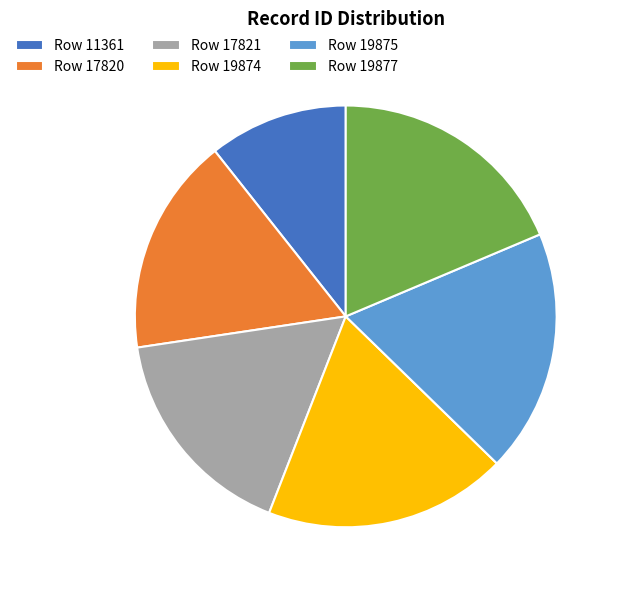

Do Row 19874 and Row 17821 together represent more than half of the pie?

No